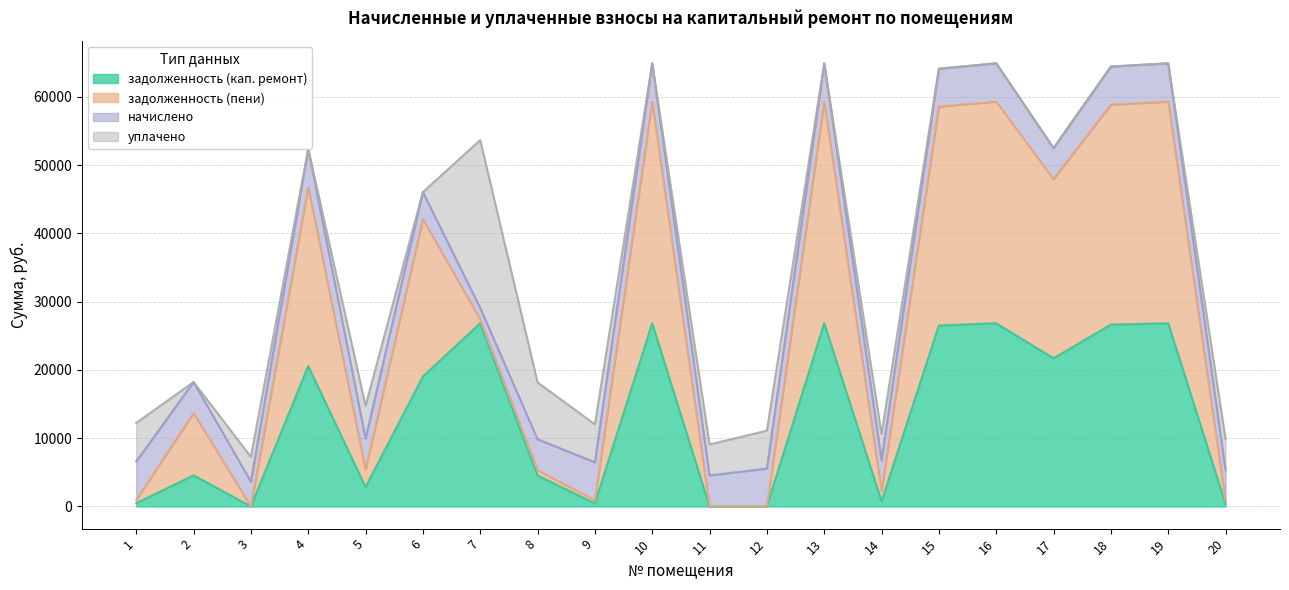

What is the highest value of the задолженность (кап. ремонт) series?

26831.8